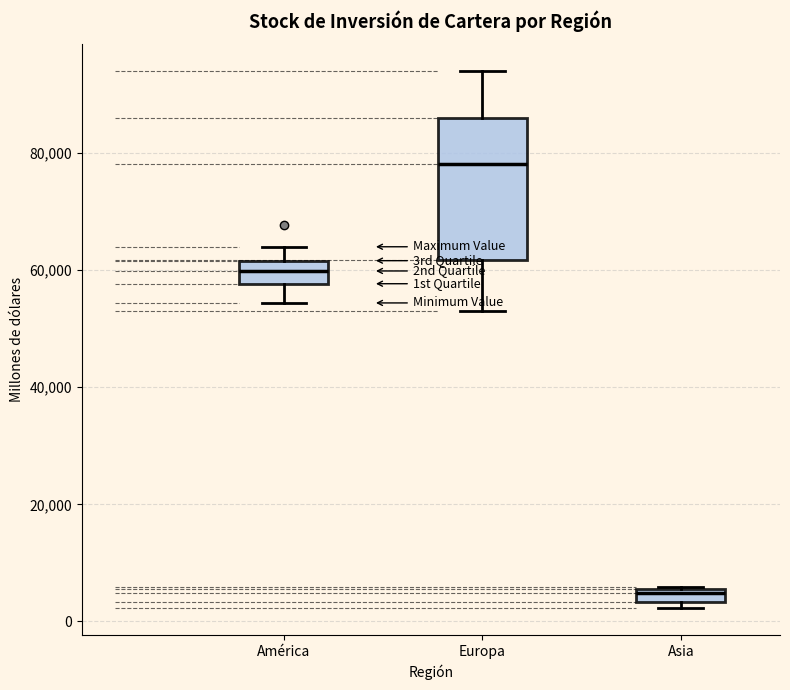

Which box is the tallest, from its lower edge to its upper edge?

Europa